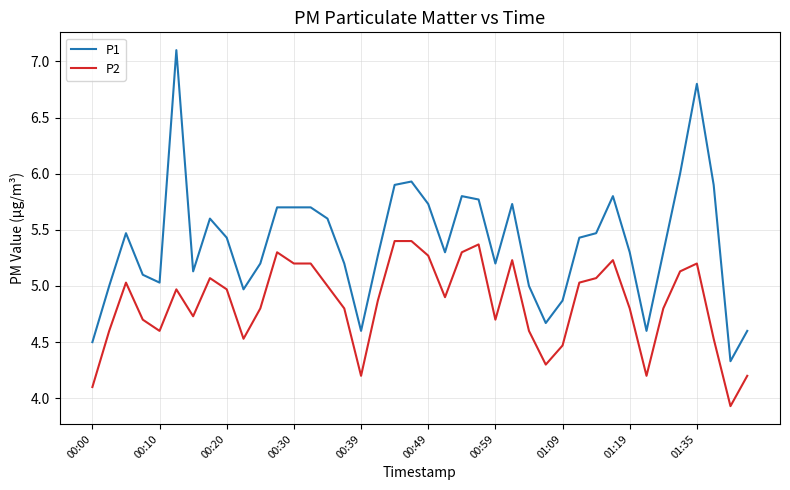

Which series has the largest total across all categories?

P1